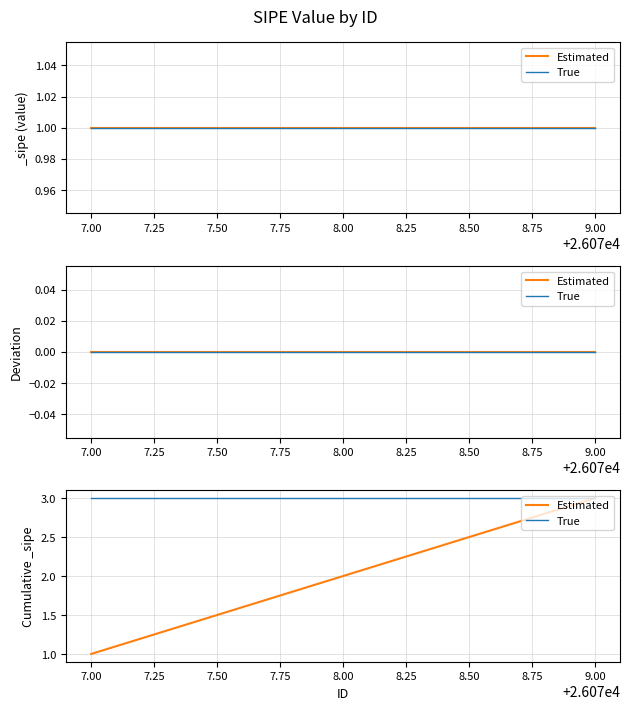

At how many categories does at least one series exceed 1?

3